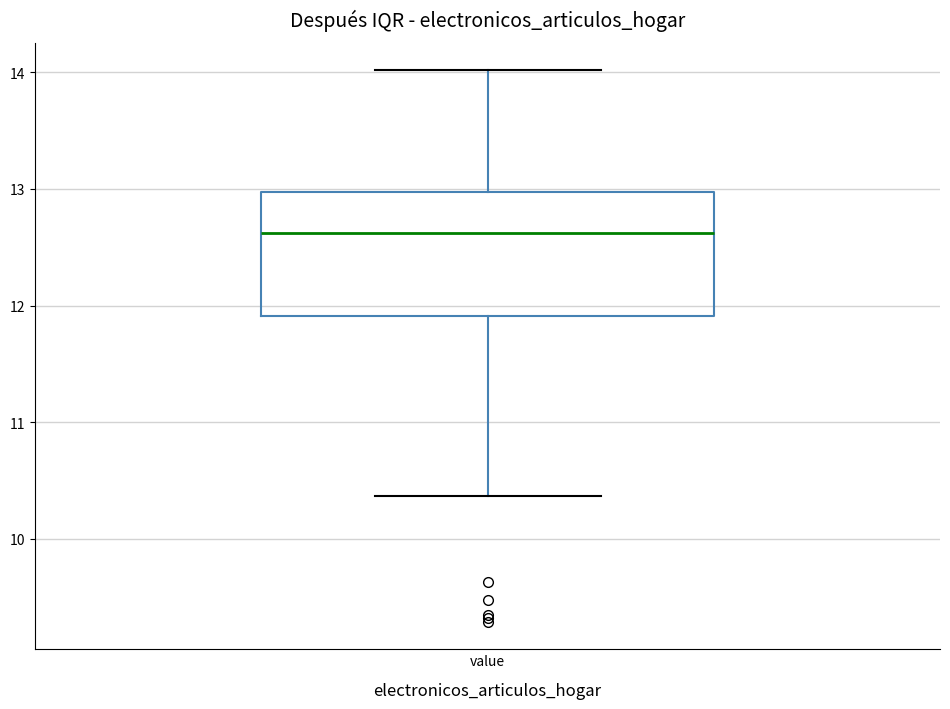

Read this box plot against the y-axis: the position of the median line, the range covered by the box, and the ends of both whiskers. The values are not printed on the chart, so give them approximately, as read against the axis.

median 12.6, box 11.9 to 13.0, whiskers 10.4 to 14.0